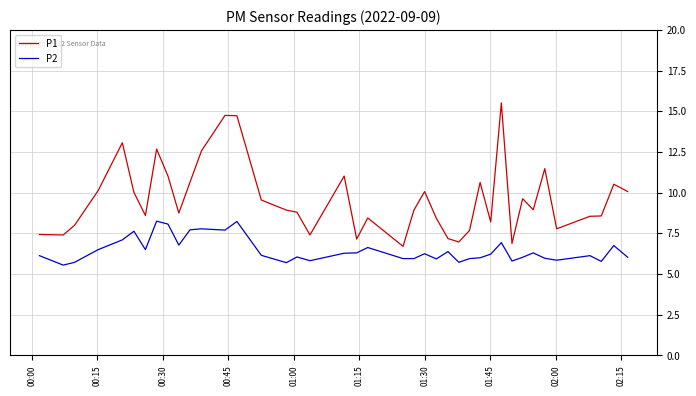

Which series has the largest total across all categories?

P1